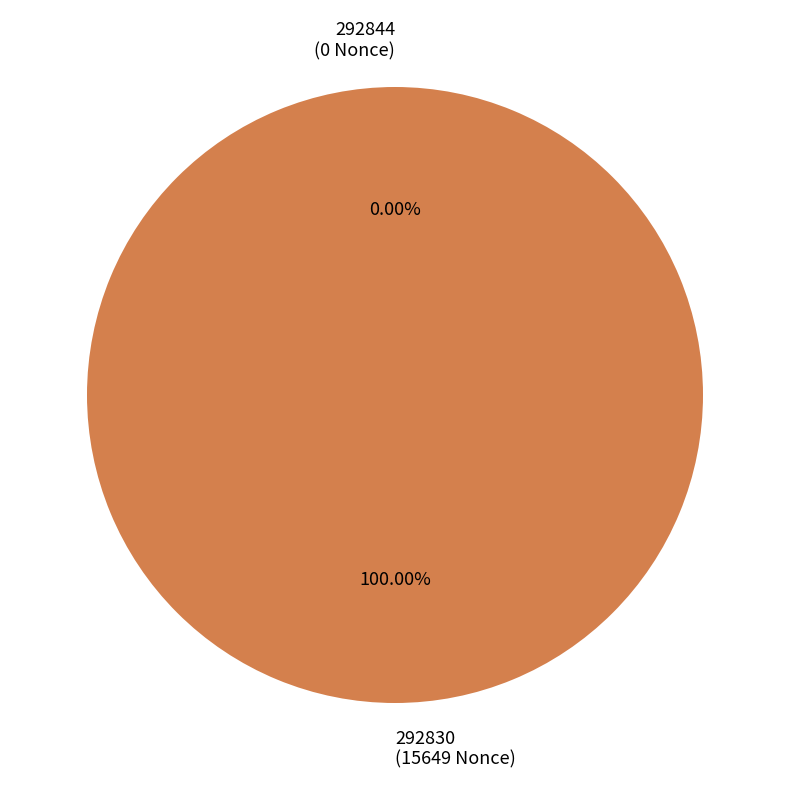

True or false: 292830 accounts for 100% of the total.

True